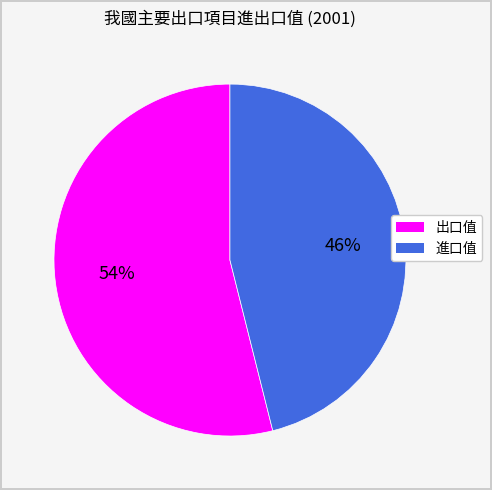

Rank the categories by value from highest to lowest.

出口值, 進口值